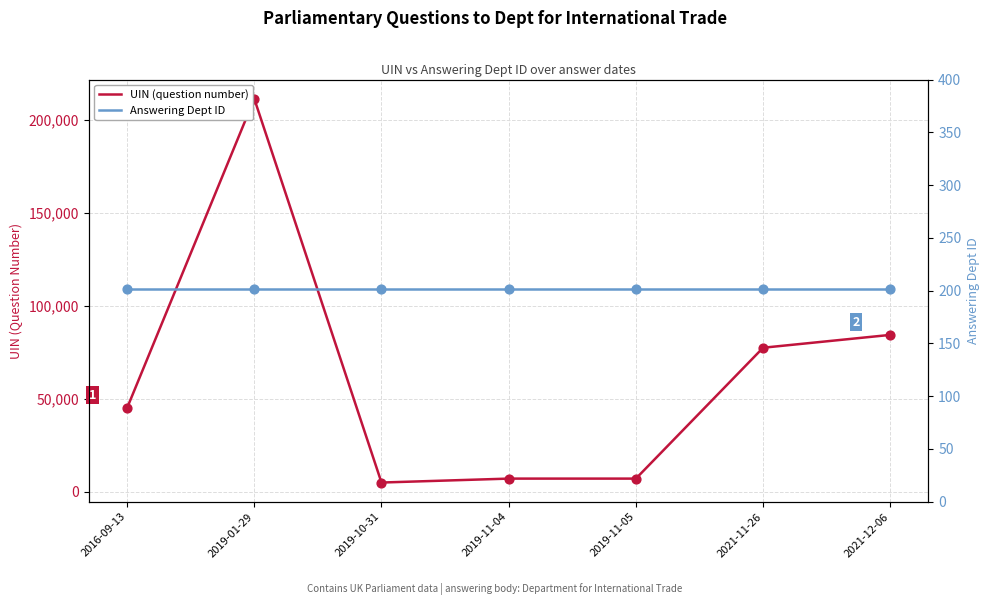

Which series contains the highest Y value?

UIN (question number)